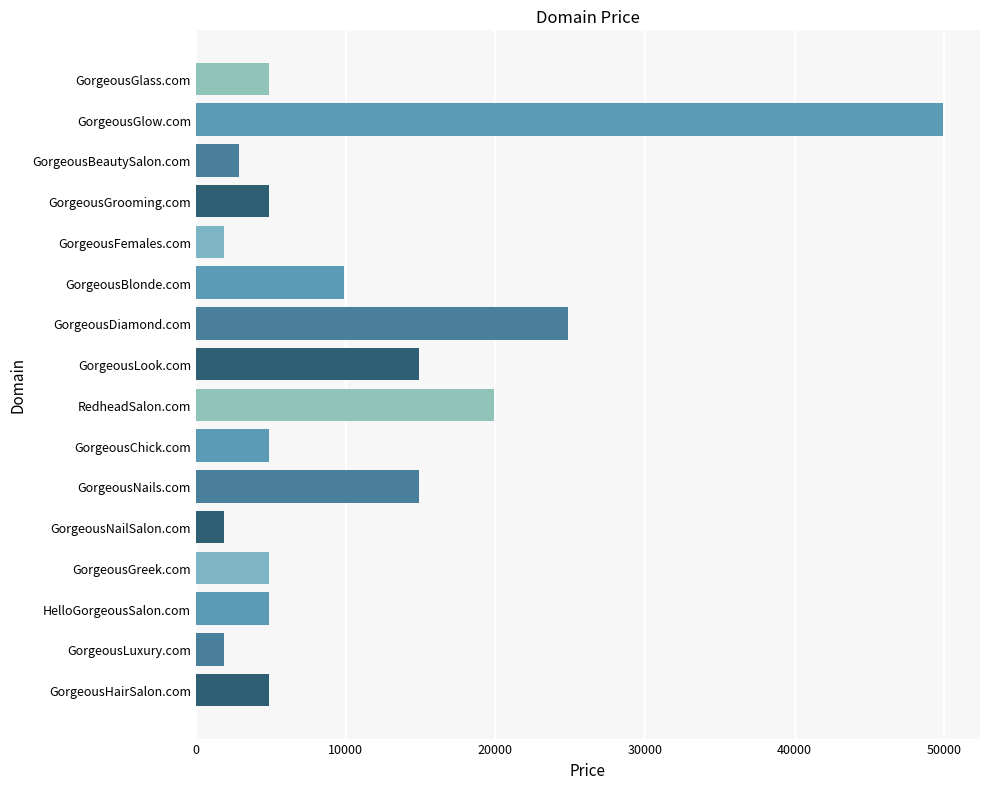

How many categories are shown in the chart?

16